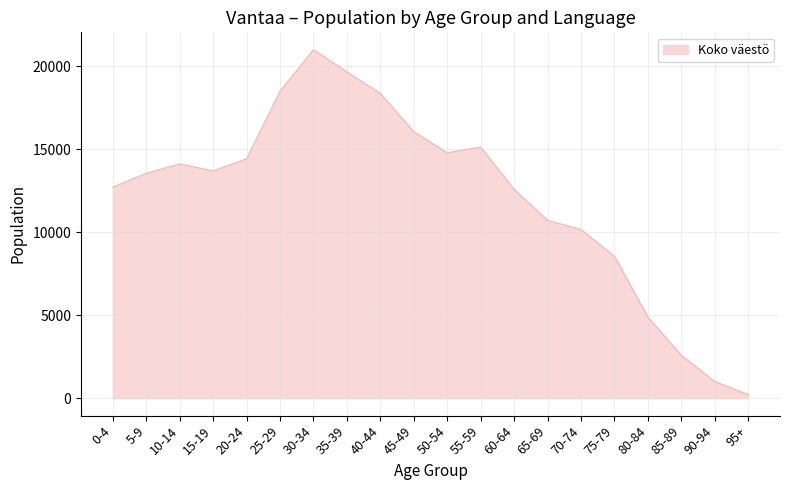

The value at 55-59 is 5643. True or false?

False